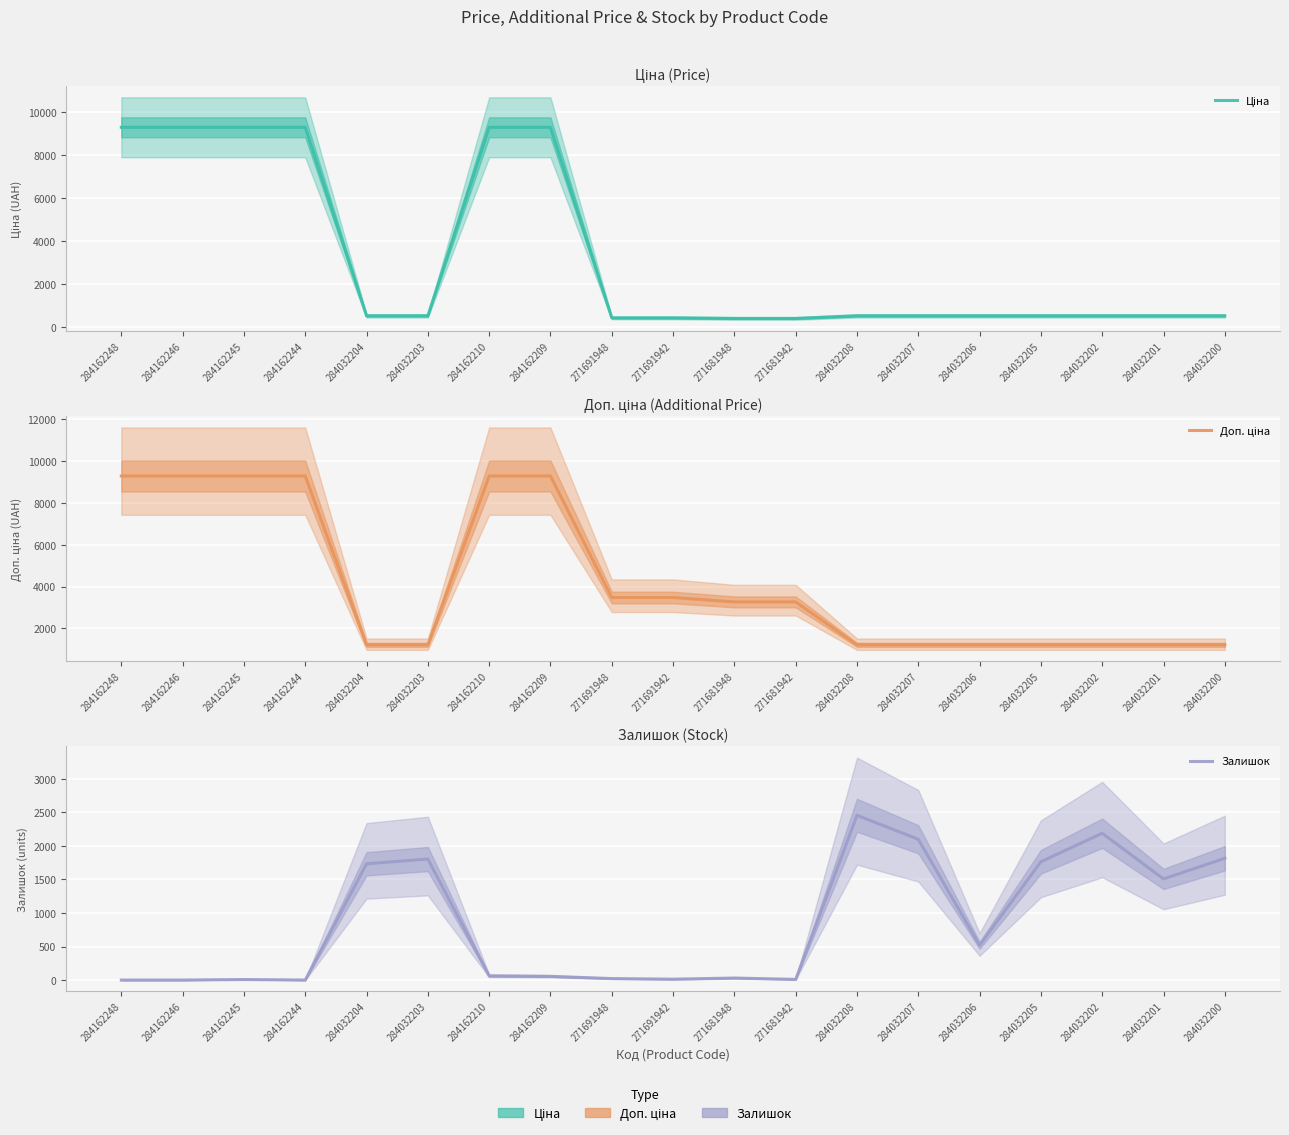

What are all the series names shown in the legend?

Ціна, Доп. ціна, Залишок